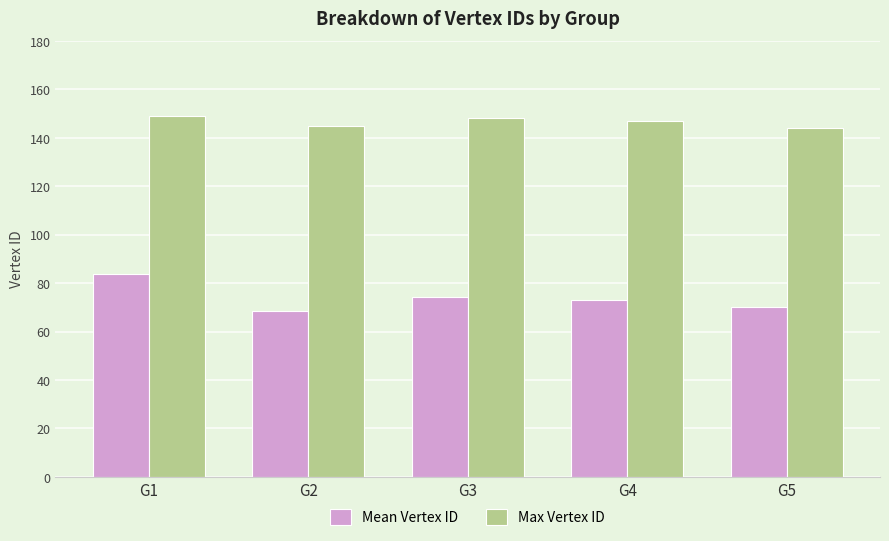

Are the bars grouped side by side (vs. stacked)?

Yes